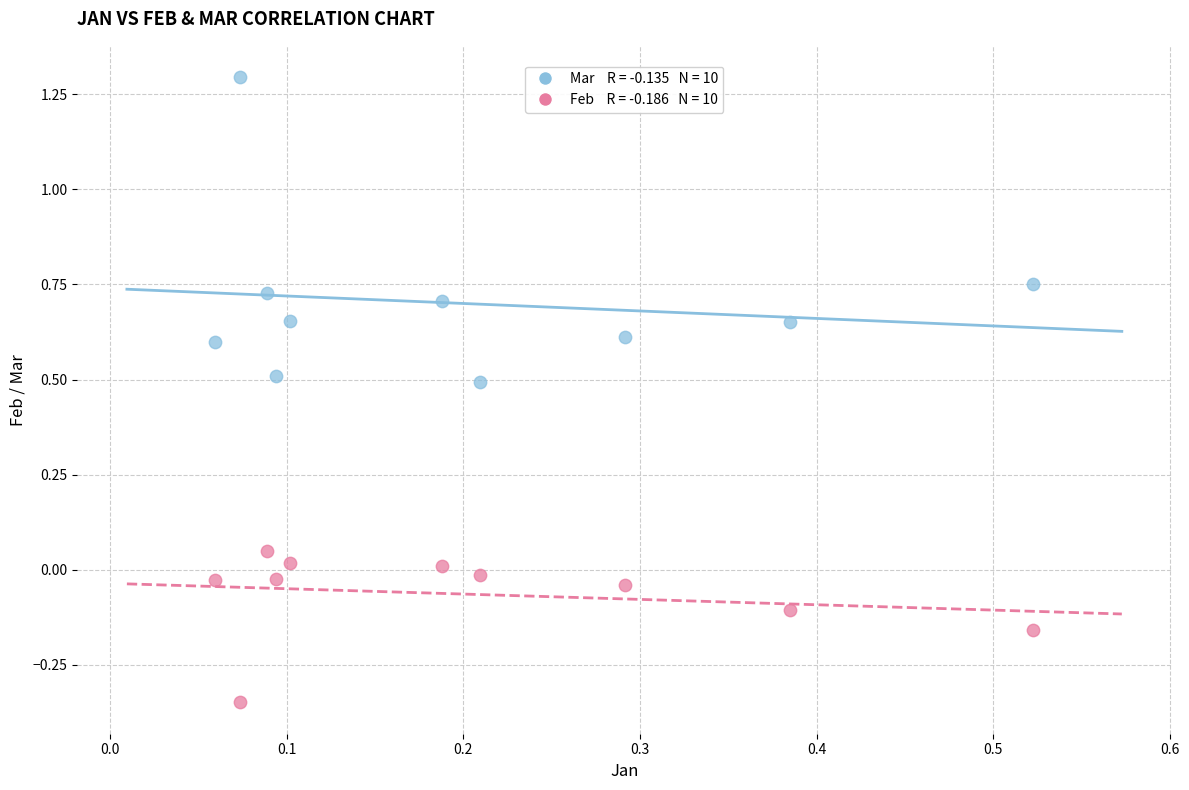

Across all data points, what is the range of Y values (max minus min)?

1.6